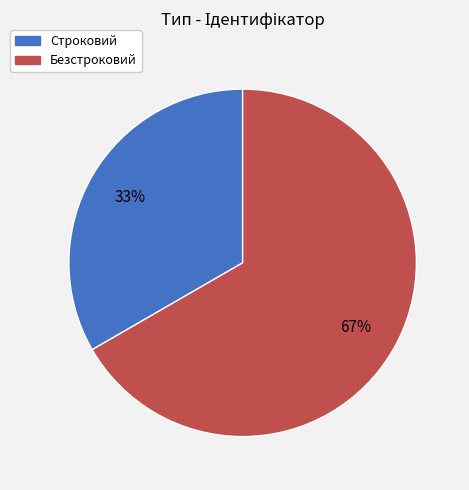

Is Безстроковий the majority of the pie?

Yes